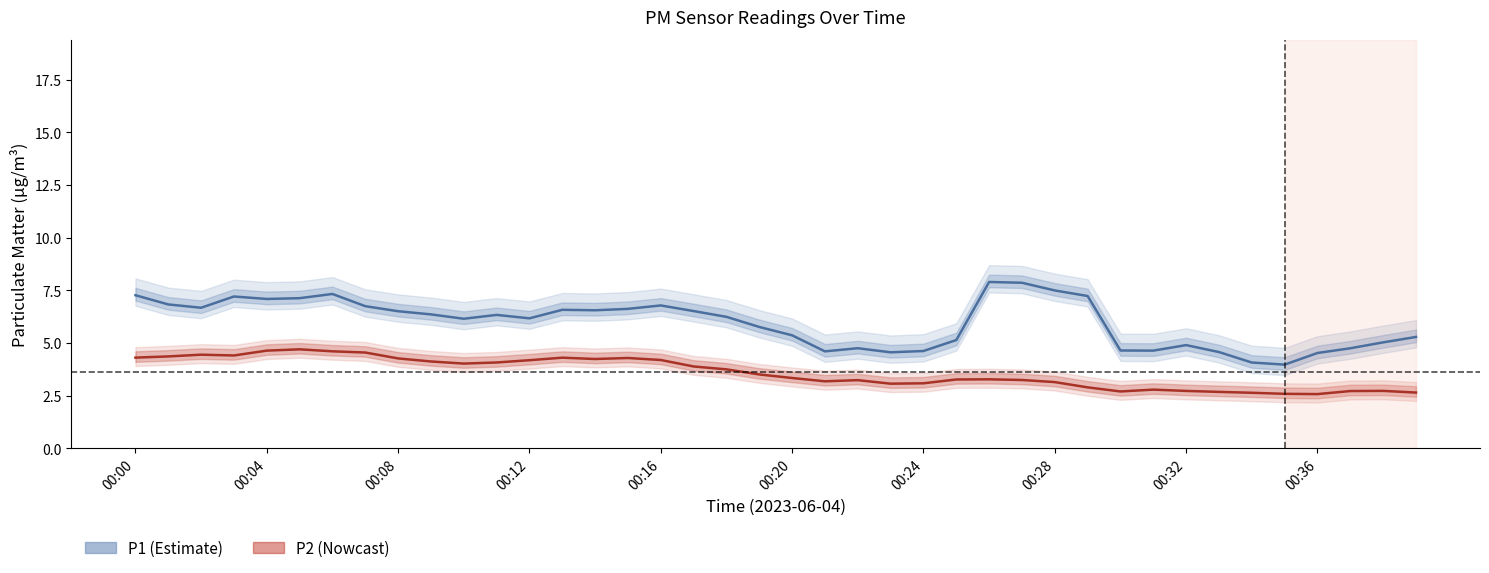

Which series has the largest total across all categories?

P1